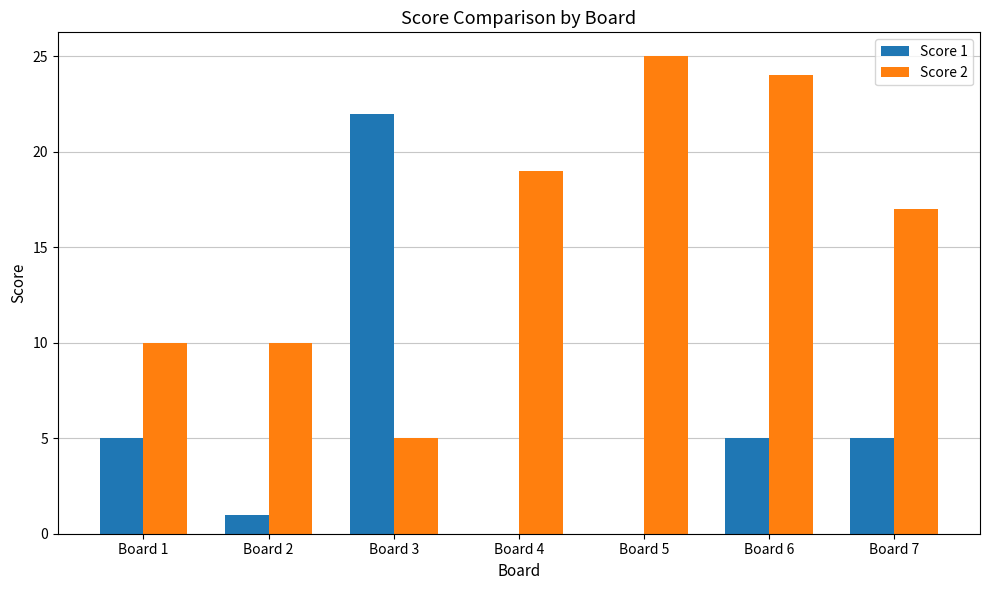

At which label is Score 2 closest to 15?

Board 7